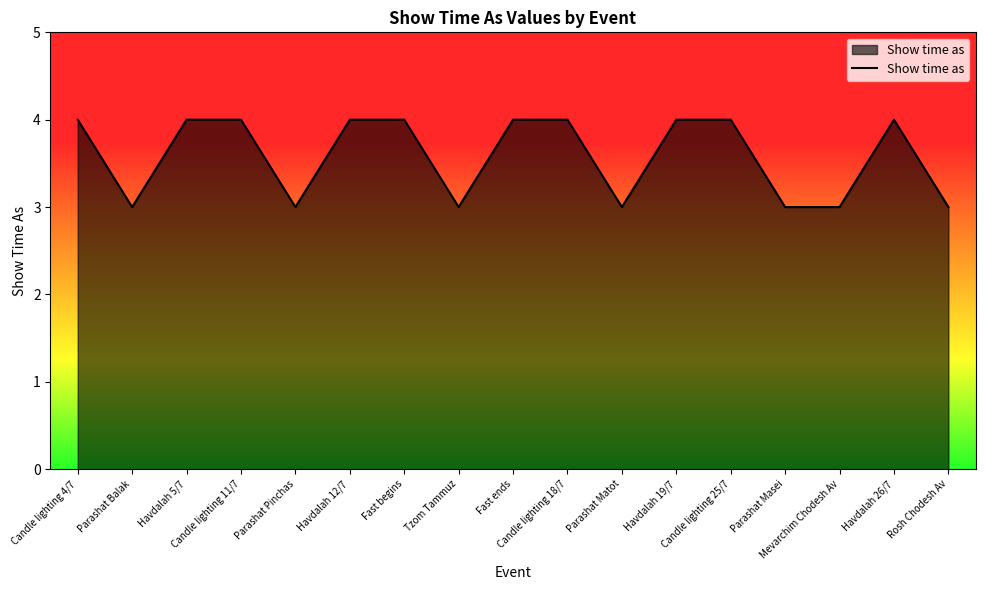

Reading left to right, transcribe all the data shown in this chart.

Candle lighting 4/7=4	Parashat Balak=3	Havdalah 5/7=4	Candle lighting 11/7=4	Parashat Pinchas=3	Havdalah 12/7=4	Fast begins=4	Tzom Tammuz=3	Fast ends=4	Candle lighting 18/7=4	Parashat Matot=3	Havdalah 19/7=4	Candle lighting 25/7=4	Parashat Masei=3	Mevarchim Chodesh Av=3	Havdalah 26/7=4	Rosh Chodesh Av=3